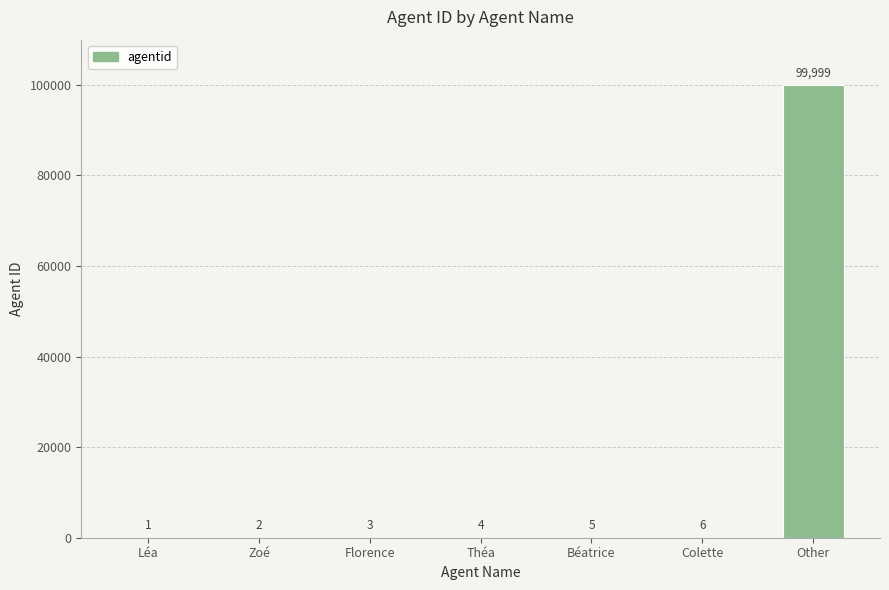

True or false: the data shows 4 at Théa.

True